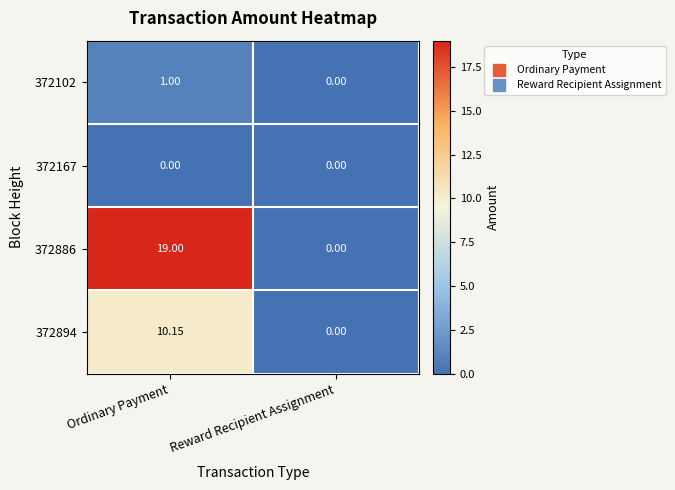

At which label is 372102 closest to 0?

Reward Recipient Assignment